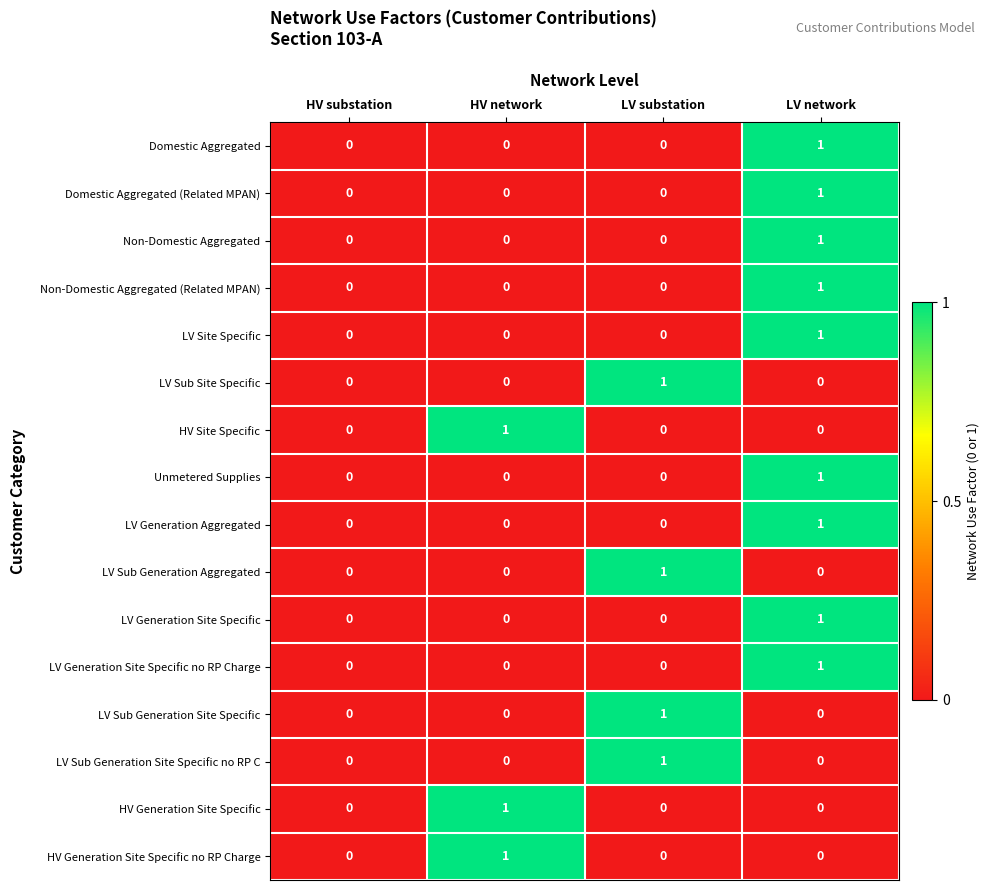

Count the LV Generation Site Specific no RP Charge values in the range 0 to 1.

4